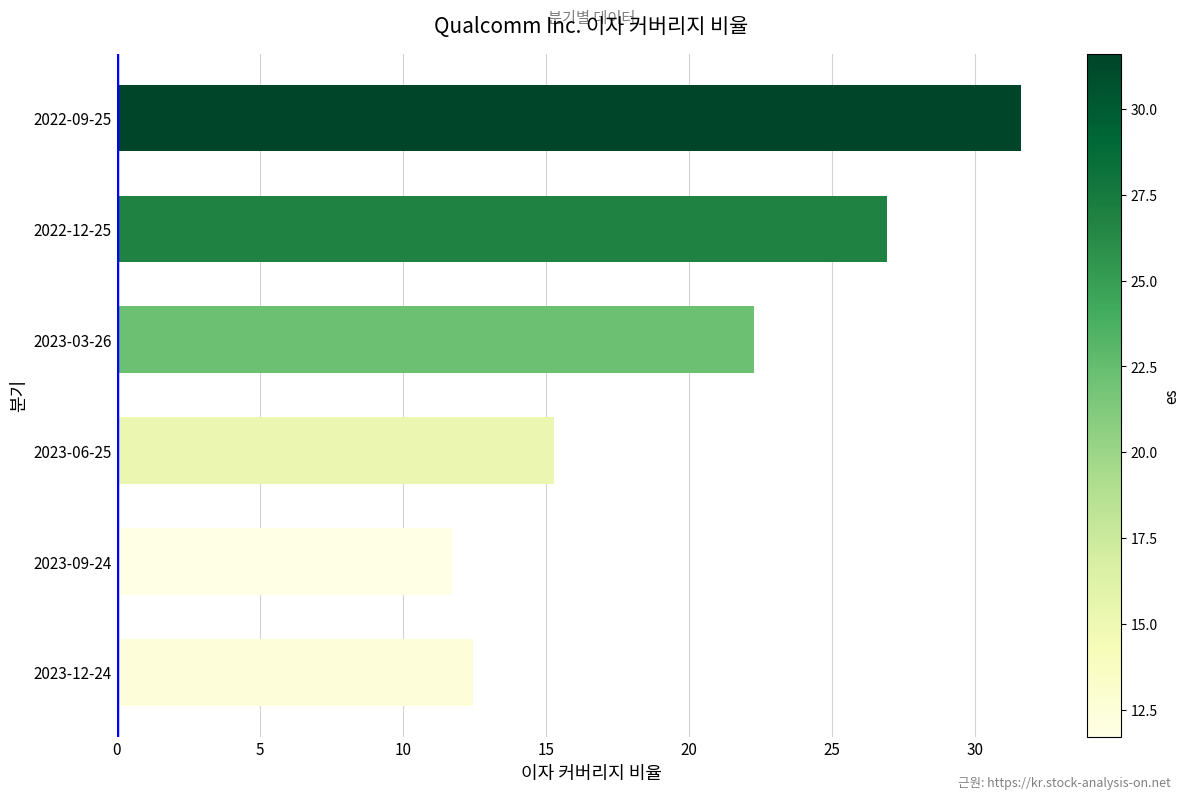

Reading bottom to top, extract all data points from this chart.

2023-12-24=12.4	2023-09-24=11.7	2023-06-25=15.3	2023-03-26=22.3	2022-12-25=26.9	2022-09-25=31.6